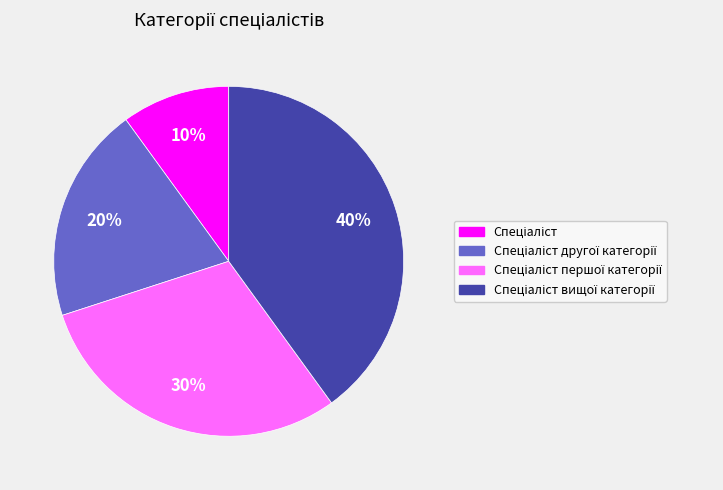

To the nearest percent, what is the average slice percentage?

25%